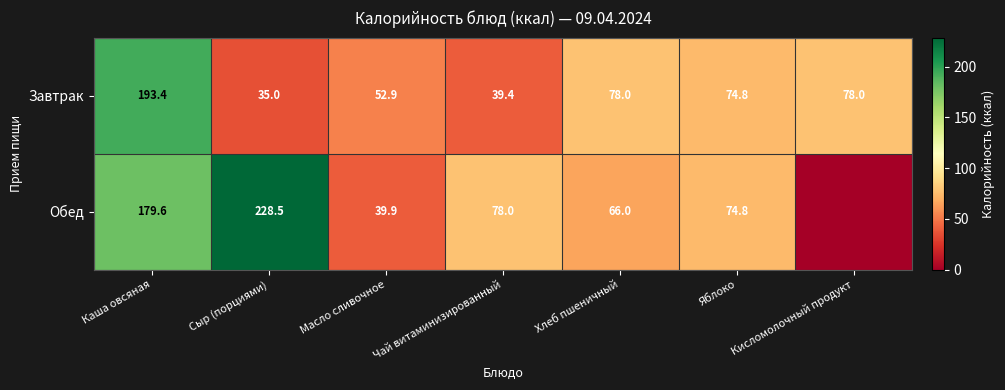

What is the approximate value of Завтрак at Кисломолочный продукт?

78.0